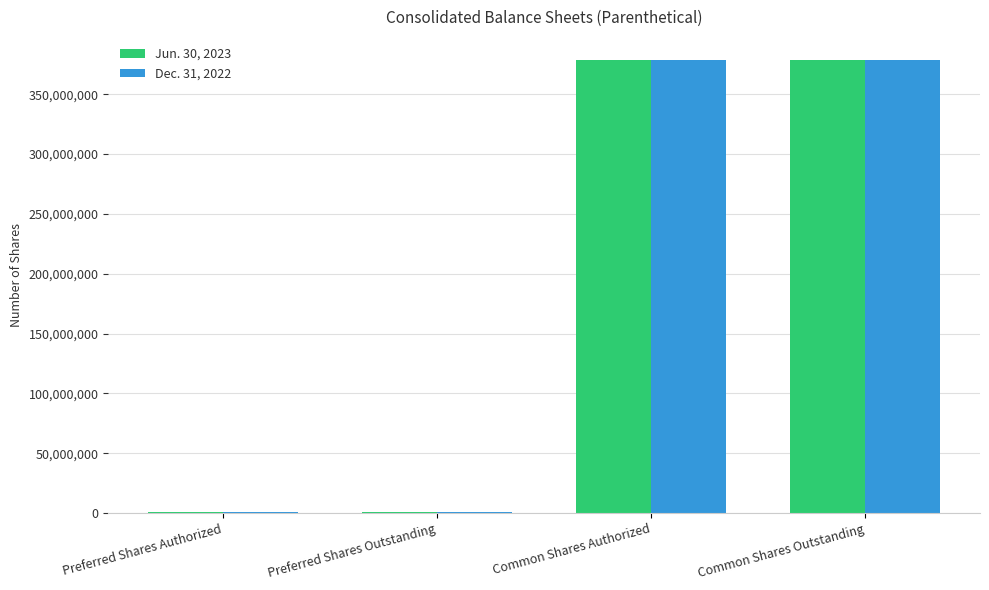

What is the maximum value shown in the chart?

379032722